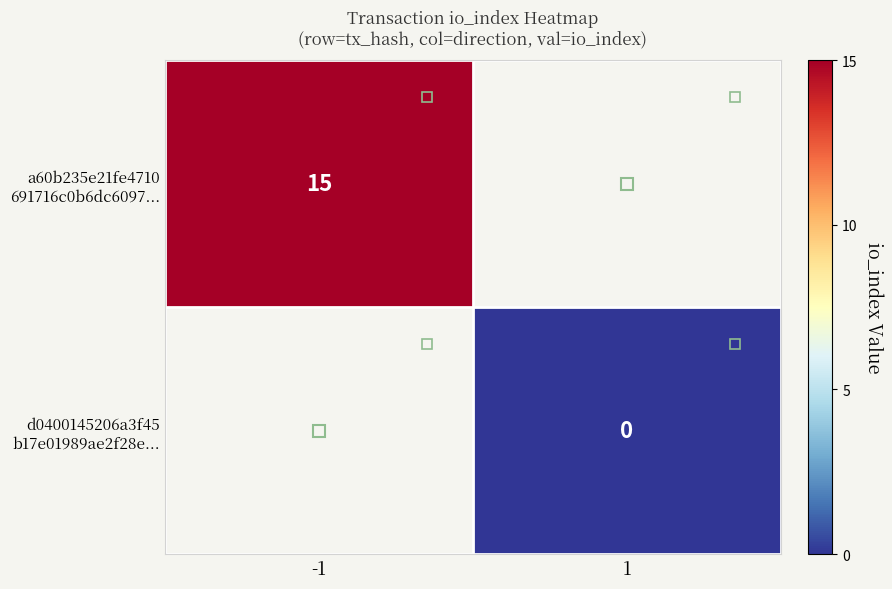

What is the greatest value displayed?

15.0